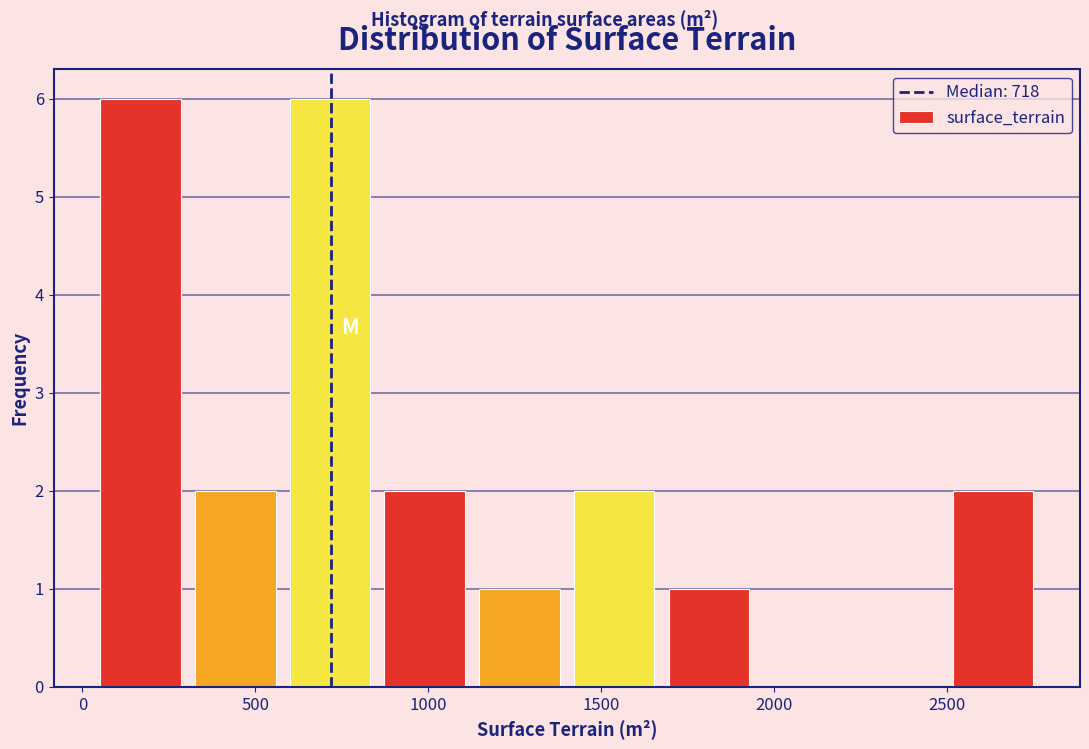

Reading left to right, list every bar in this chart as the range it spans on the x-axis followed by its height. Neither the bar edges nor the heights are printed on the chart, so give them approximately, as read against the axes.

50 to 300: 6
300 to 600: 2
600 to 850: 6
850 to 1150: 2
1150 to 1400: 1
1400 to 1700: 2
1700 to 1950: 1
1950 to 2200: 0
2200 to 2500: 0
2500 to 2750: 2